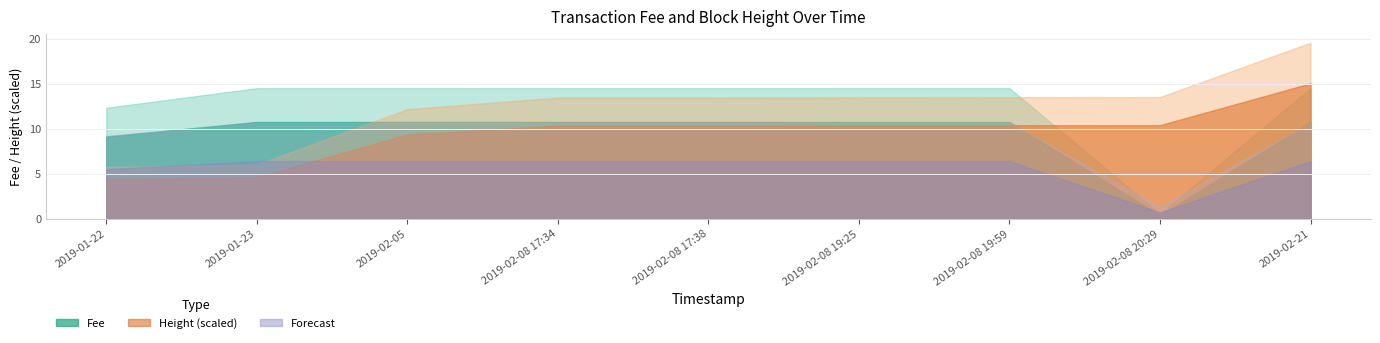

True or false: Height has more than 1 points higher than both neighbors.

False